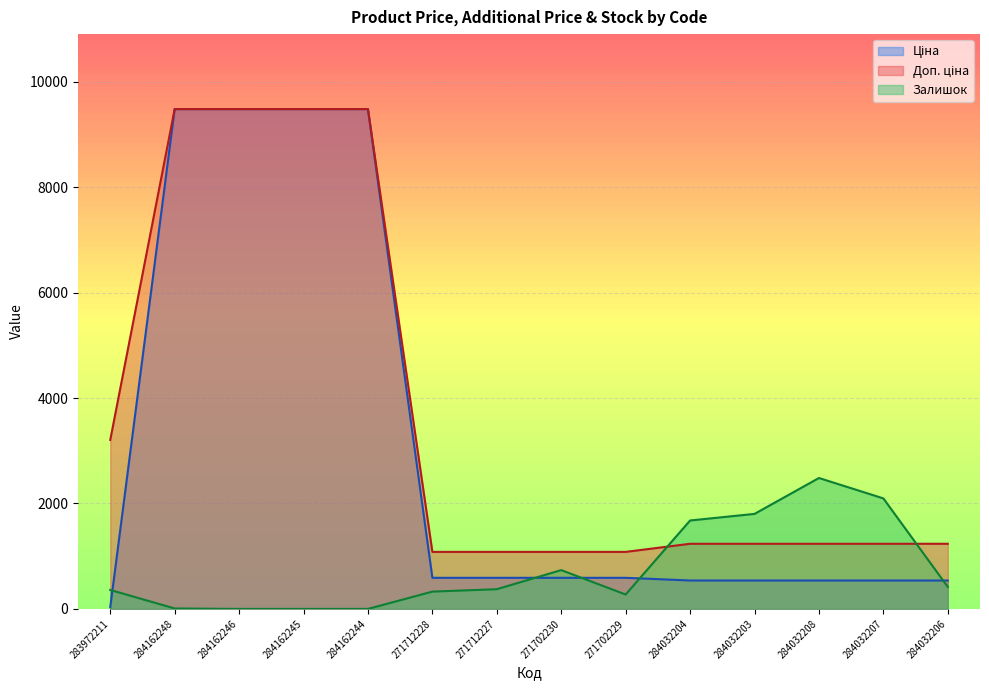

Which series has the largest total across all categories?

Доп. ціна